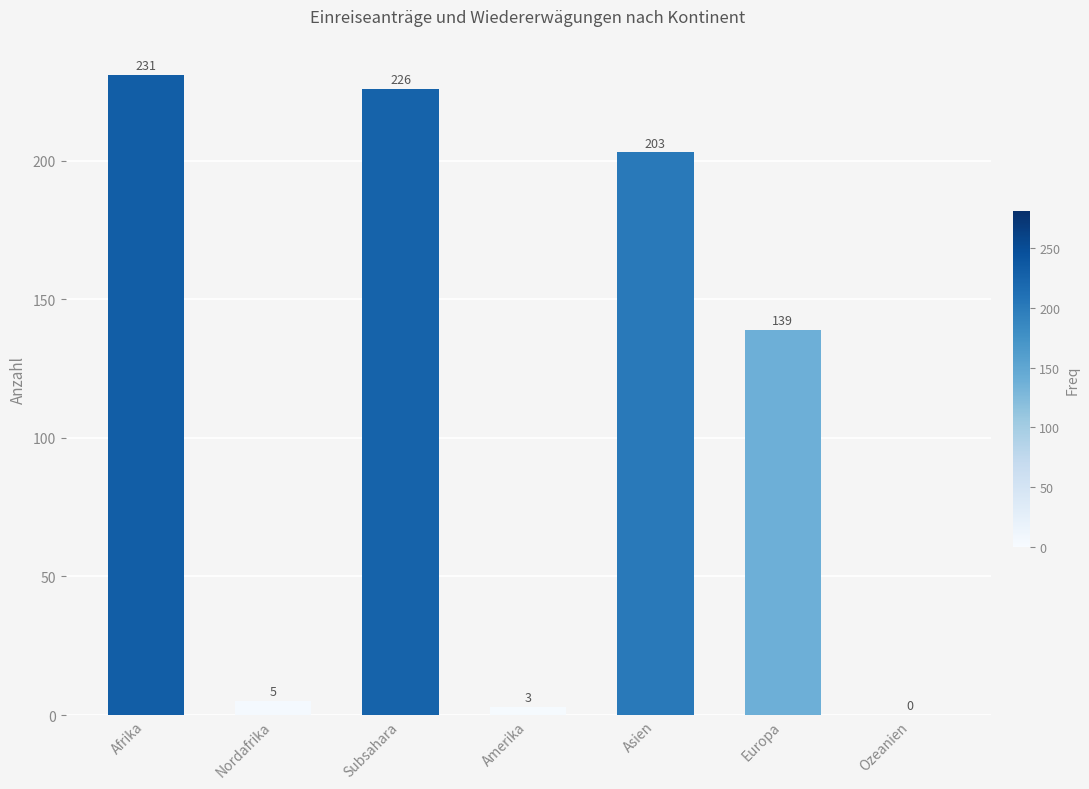

What is the maximum value shown in the chart?

231